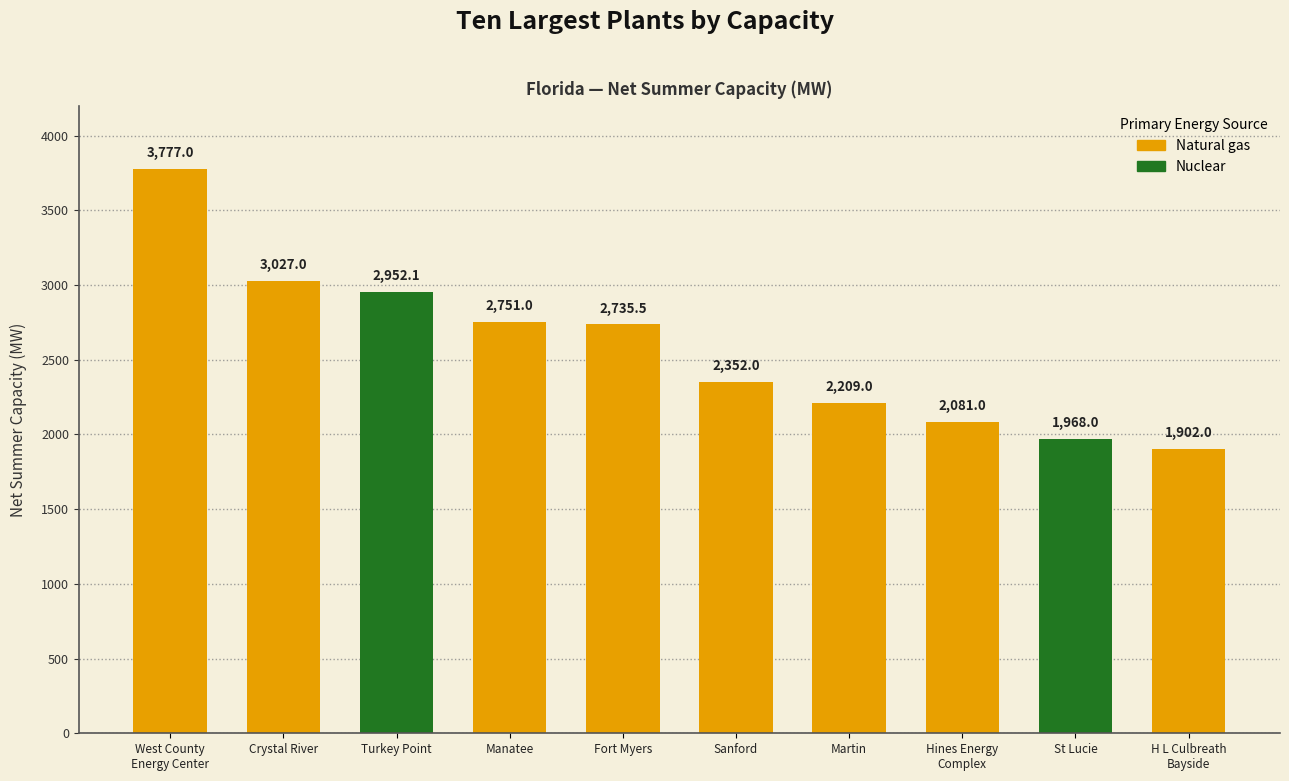

Is it true that the value at Manatee is 1022.8?

False